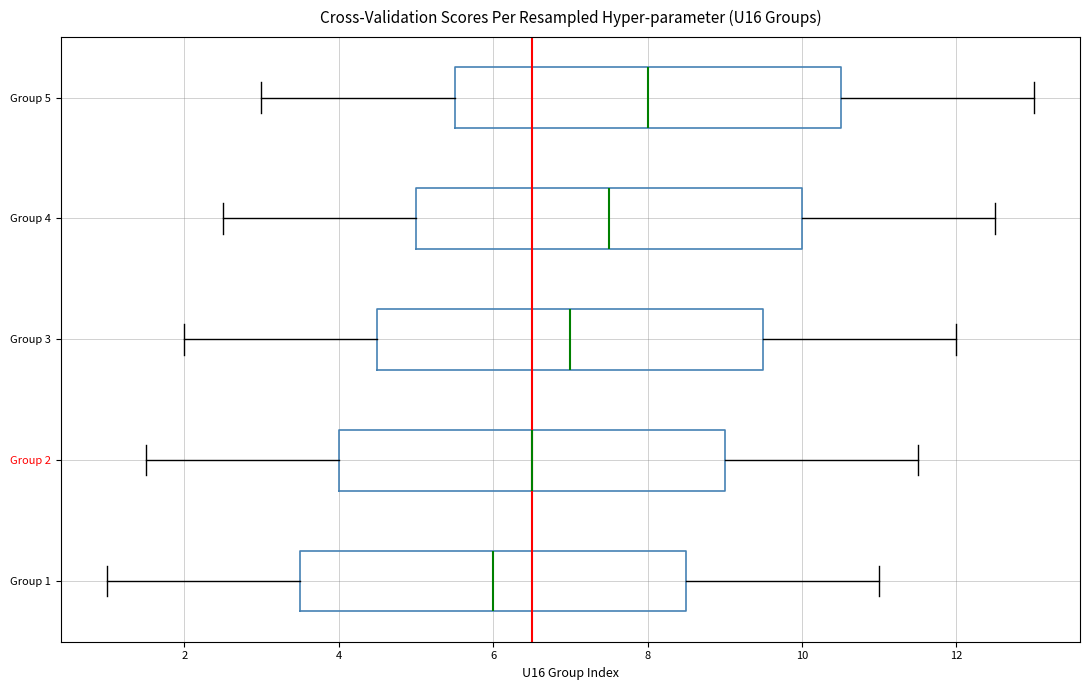

Where does the right whisker of the box for Group 3 end on the x-axis? The values are not printed on the chart, so give them approximately, as read against the axis.

12.0